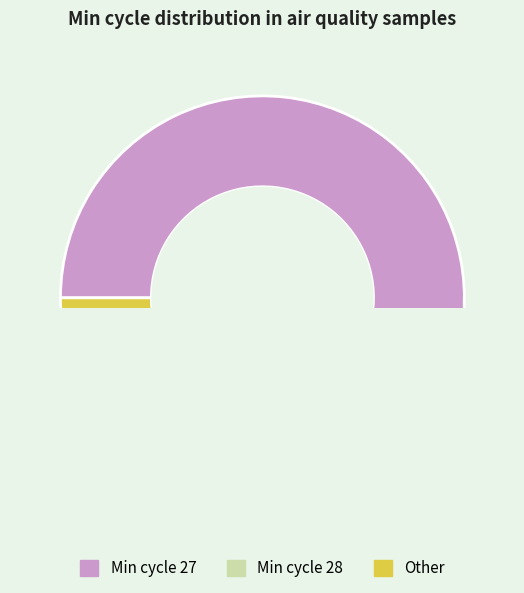

Which category has the biggest portion of the pie?

27